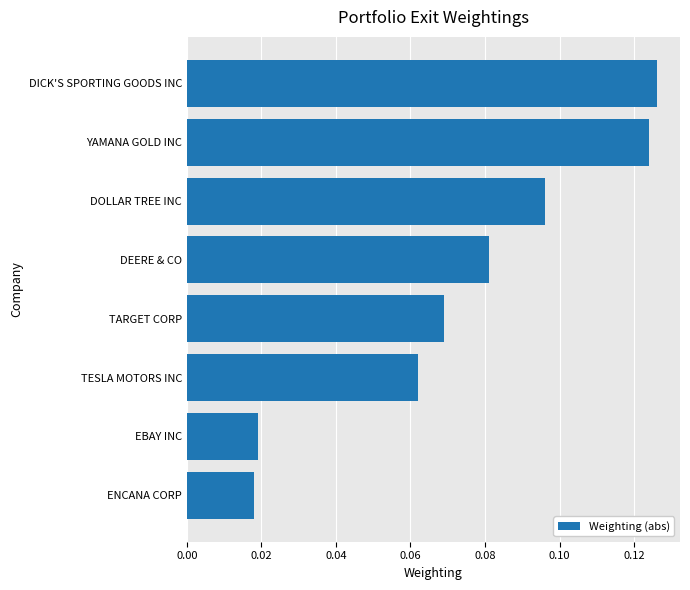

What is the sum of all values?

0.6